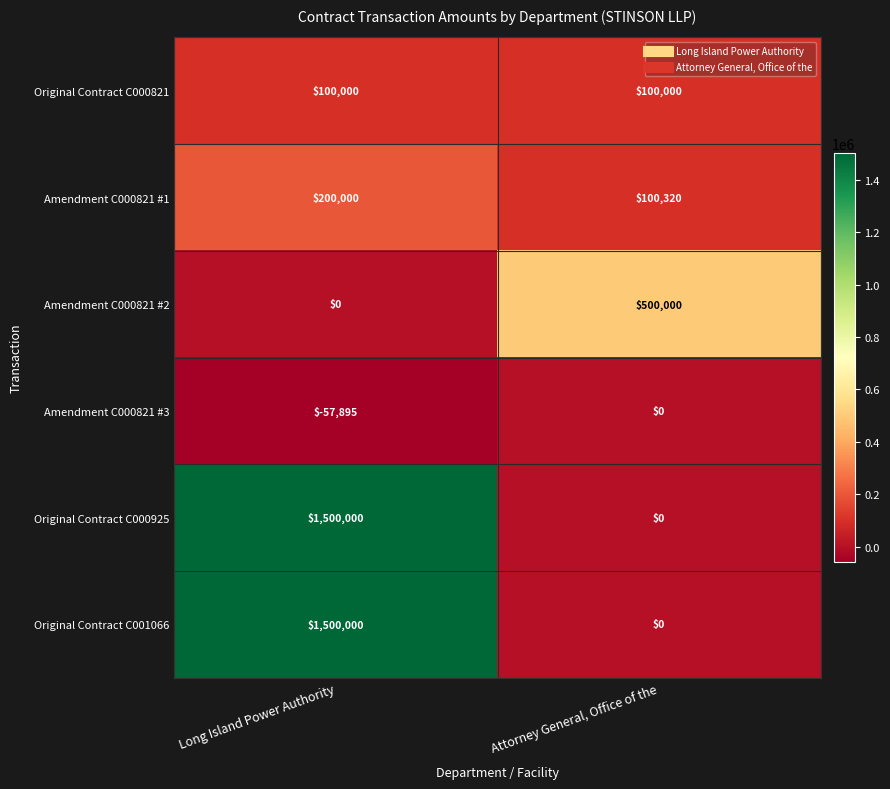

List the labels in order of Amendment C000821 #3 value, largest first.

Attorney General, Office of the, Long Island Power Authority